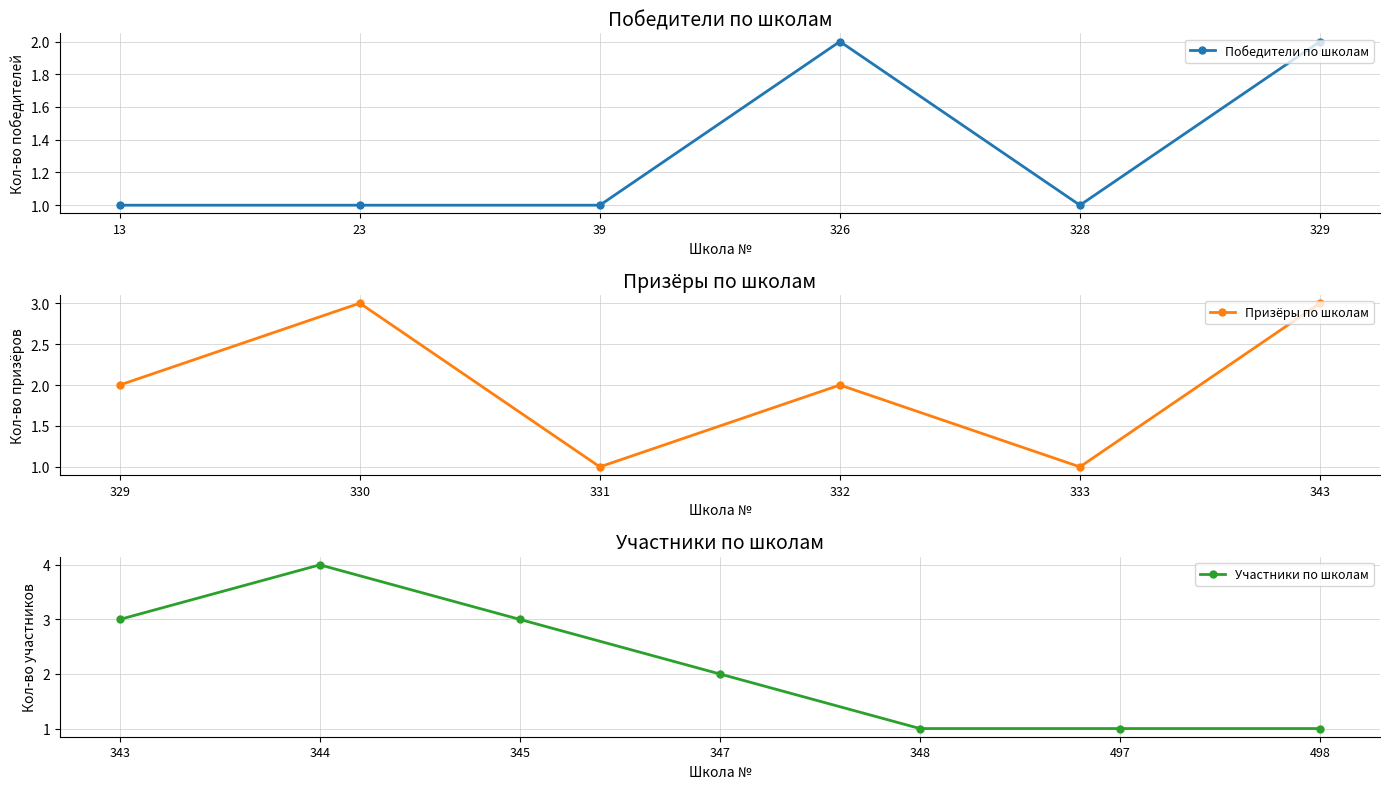

What is the value of the Победители по школам point at the 4th from the left?

2